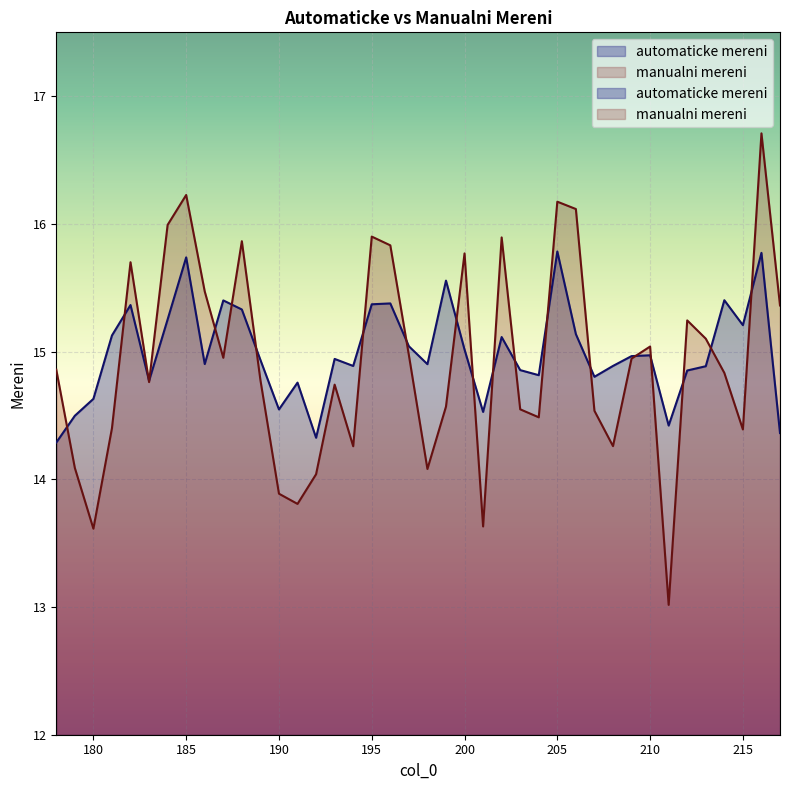

The manualni mereni series shows 14.0 at 192. True or false?

True